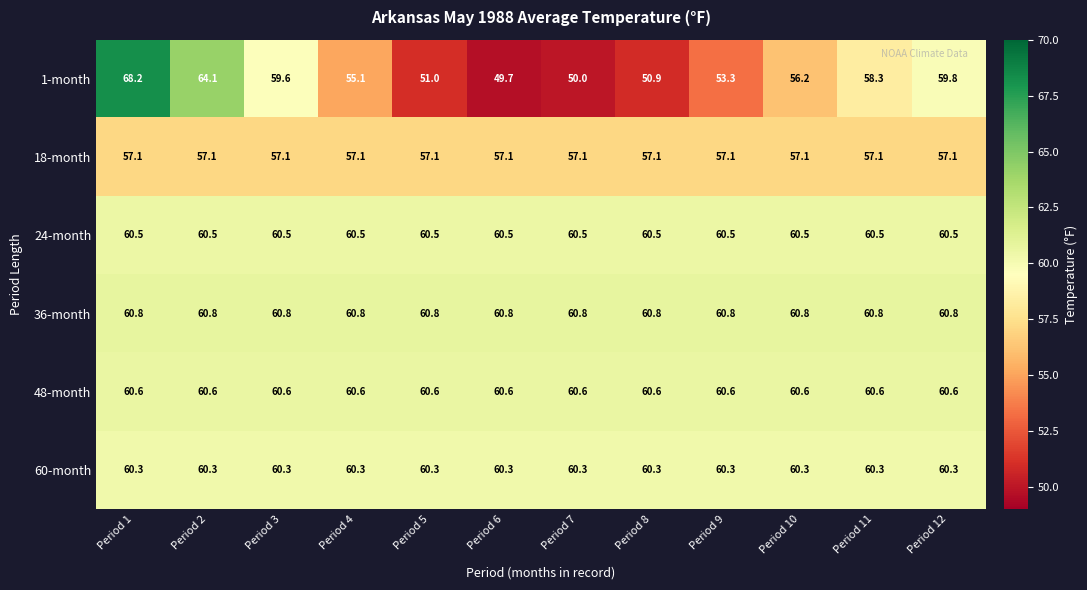

At how many categories does at least one series exceed 62?

2